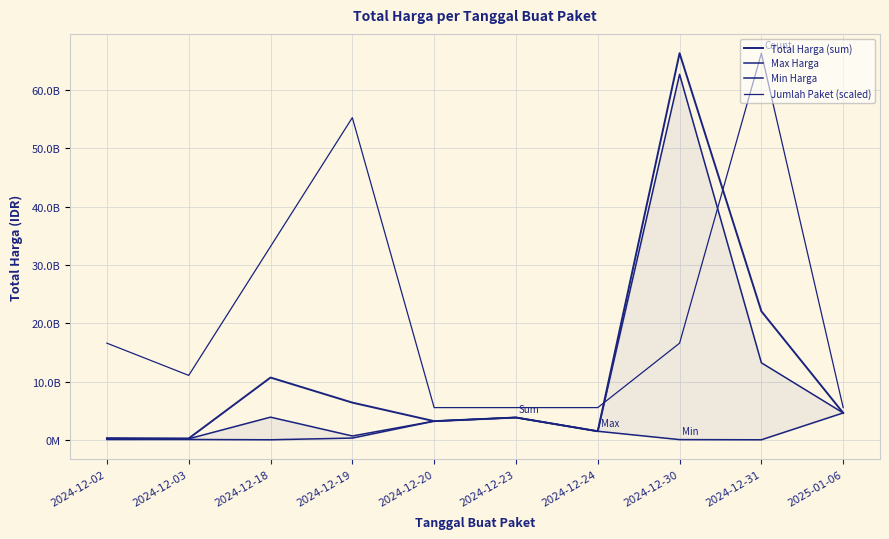

What is the value of the Min Harga point at the 6th from the left?

3827760000.0